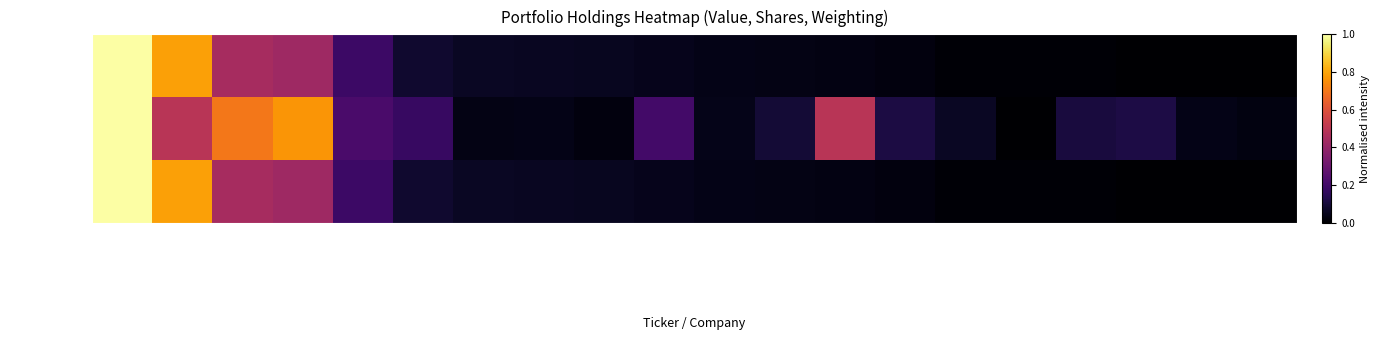

Which series has the largest range (max minus min)?

Value (B)